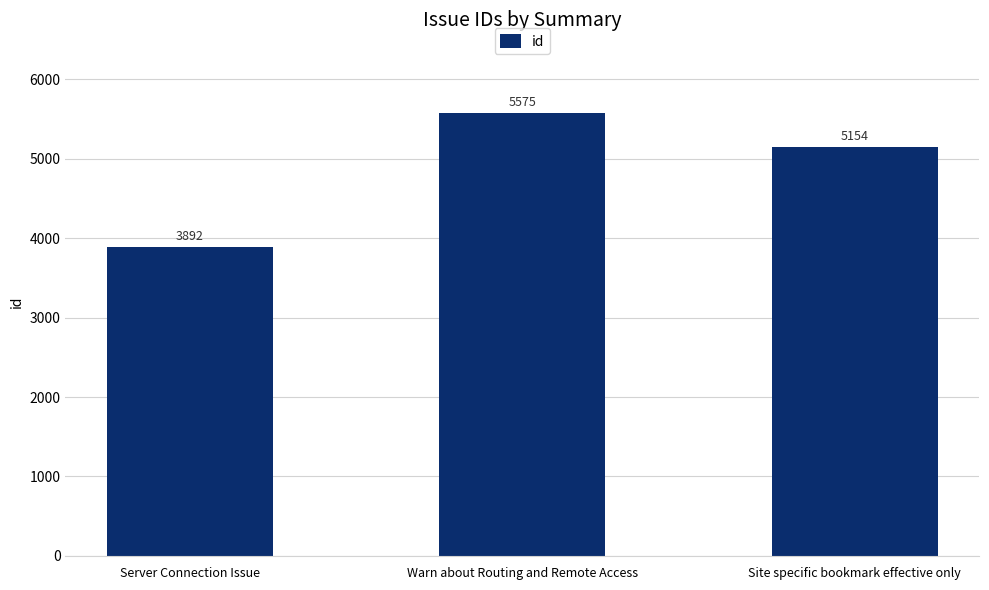

What is the difference between the second highest and minimum values?

1262